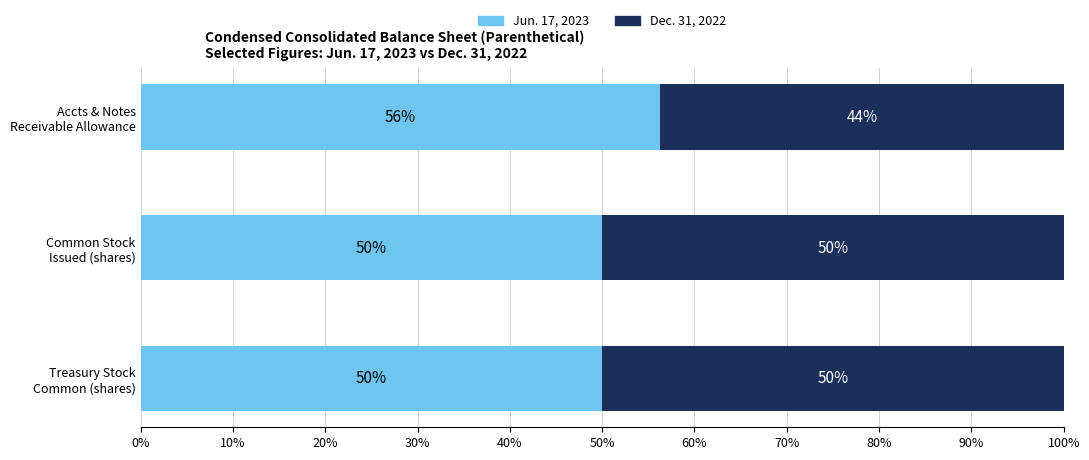

What is the lowest value of the Jun. 17, 2023 series?

50.0